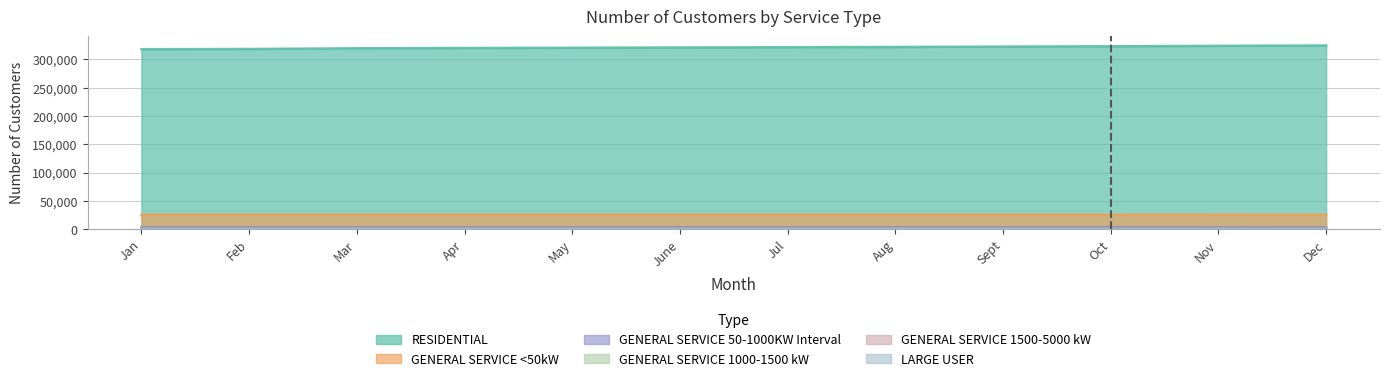

What is the label of the 12th point from the right?

Jan